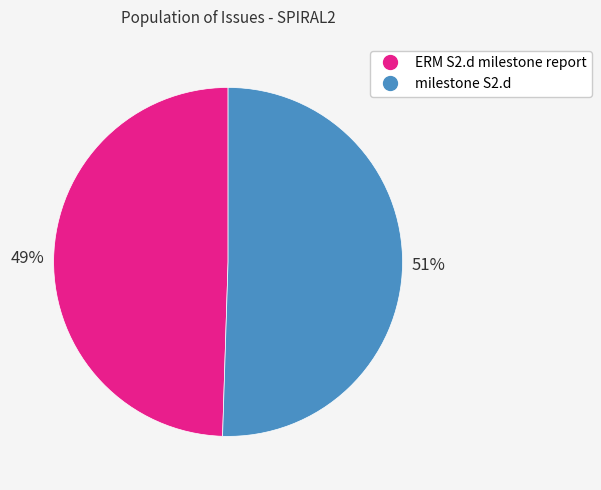

Rank the categories by value from highest to lowest.

milestone S2.d, ERM S2.d milestone report